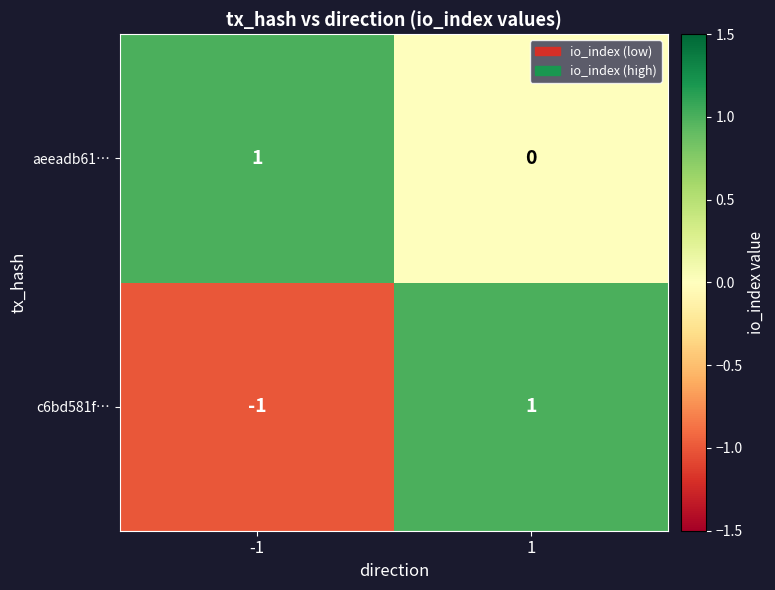

Which series has the largest range (max minus min)?

c6bd581f…